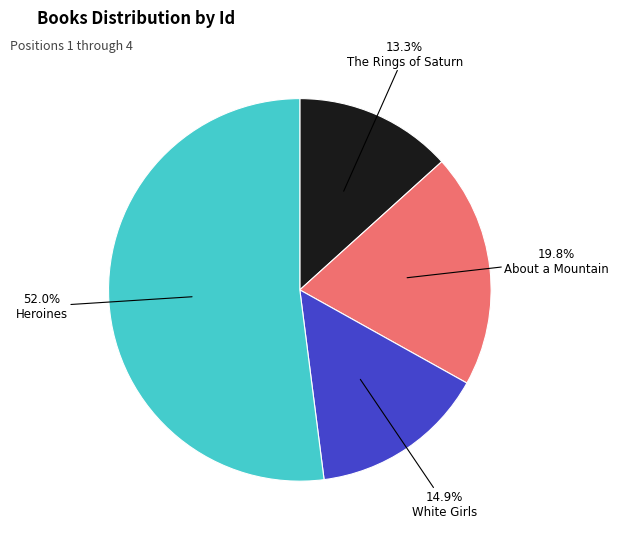

Is there a majority slice in this chart?

Yes